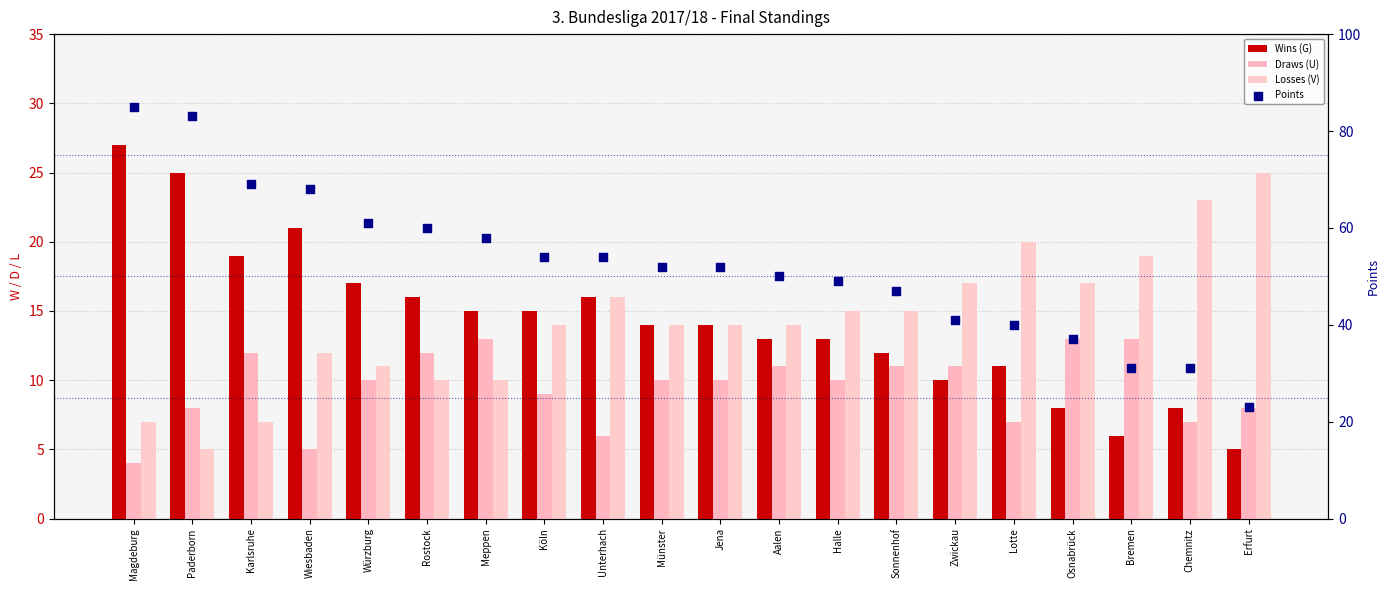

At how many categories does at least one series exceed 33?

17